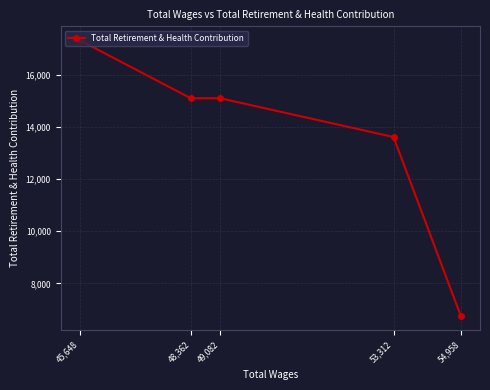

Reading left to right, transcribe all the data shown in this chart.

45,648=17340	48,362=15107	49,082=15107	53,312=13619	54,958=6735